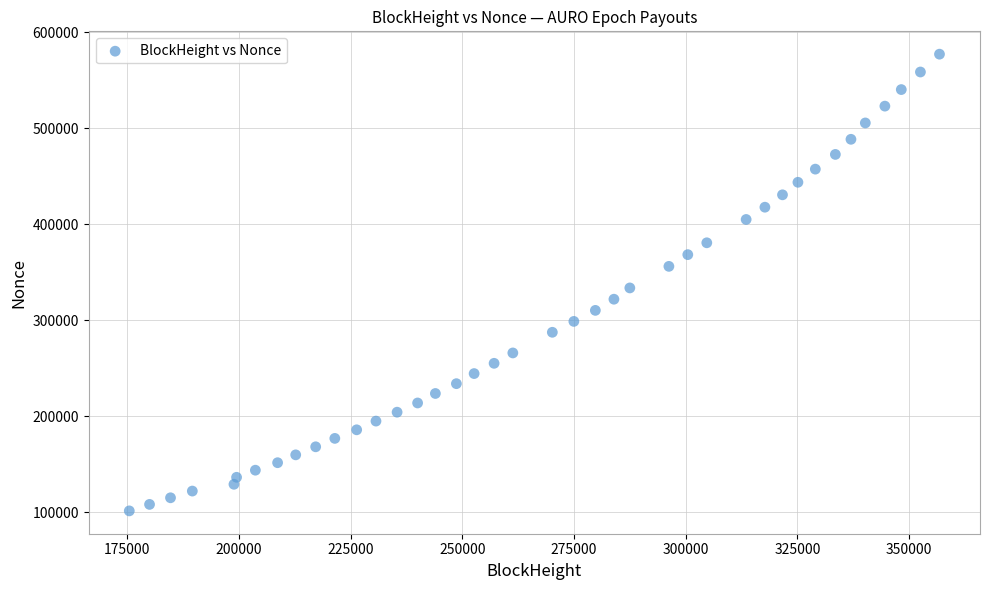

What Y value in the scatter plot is closest to 339252?

333626